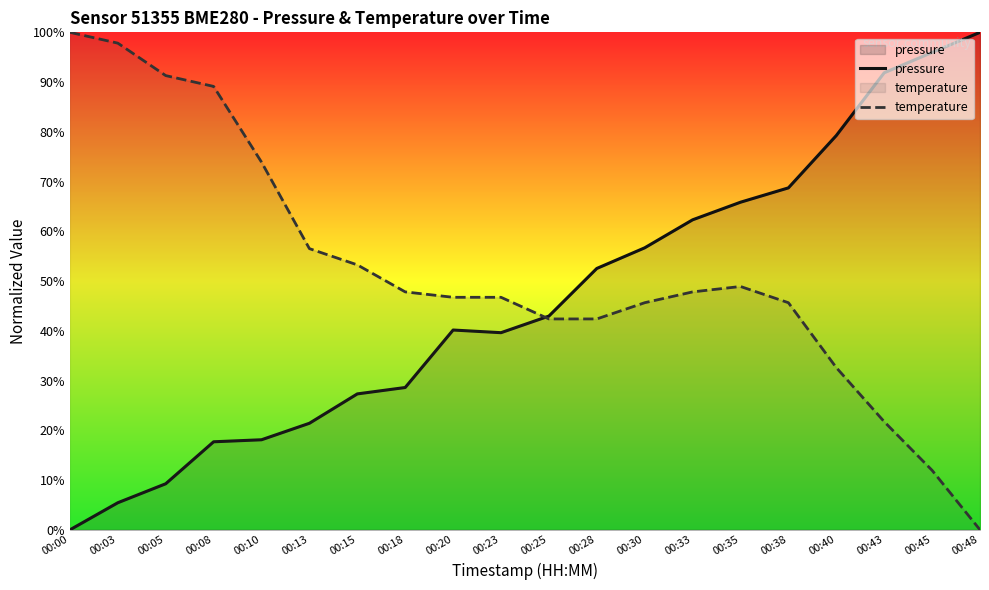

At how many categories does at least one series exceed 82?

7